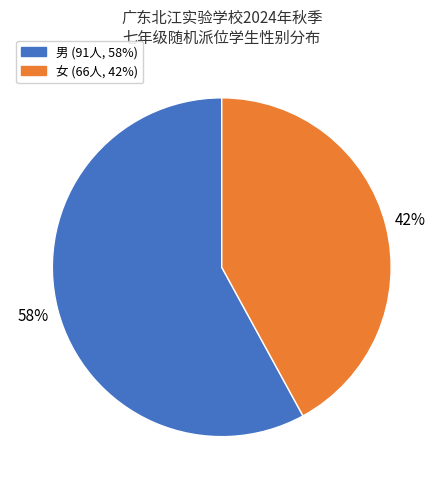

True or false: 女 accounts for 42% of the total.

True